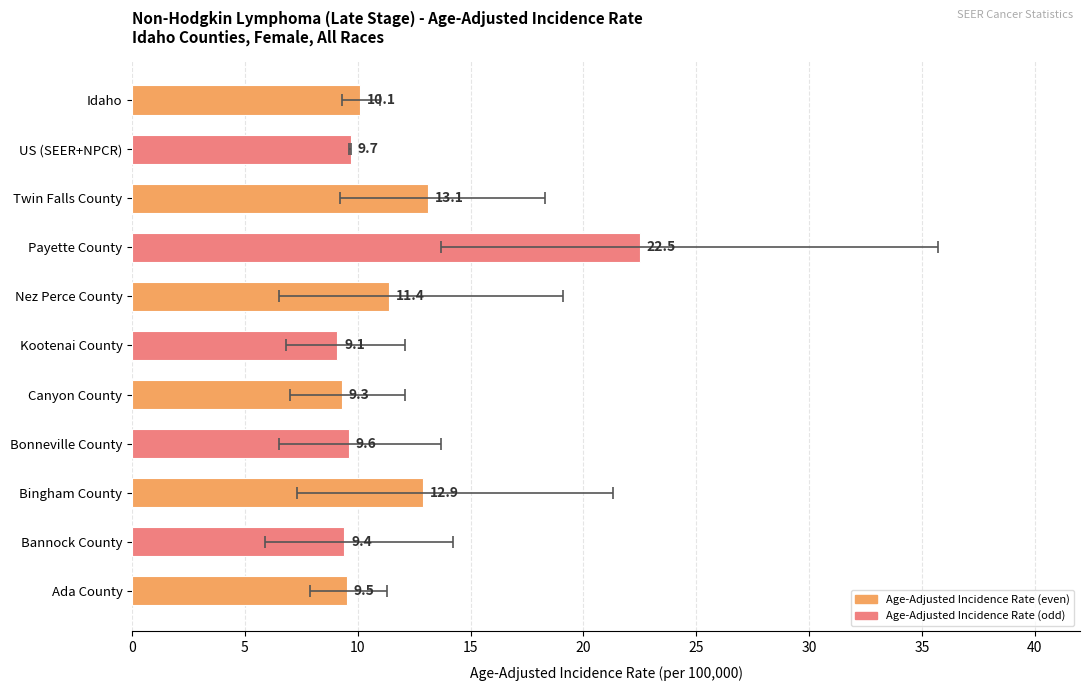

What is the minimum value shown in the chart?

9.1